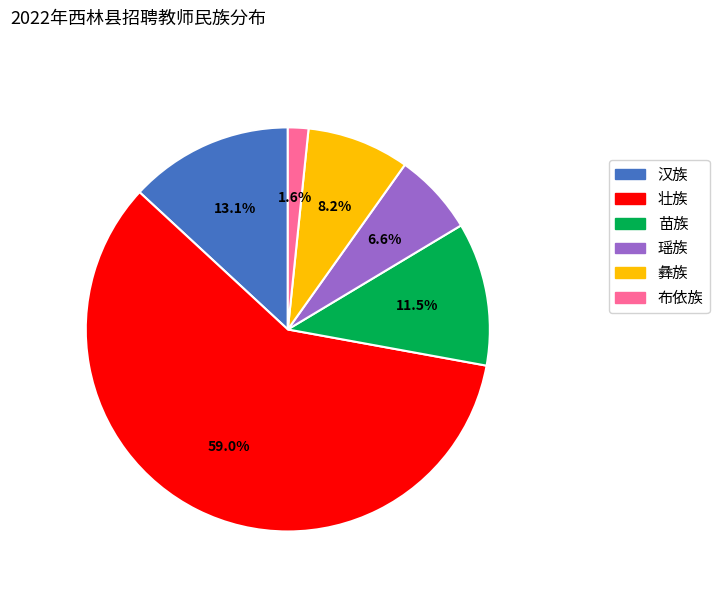

Count the number of slices in the pie.

6